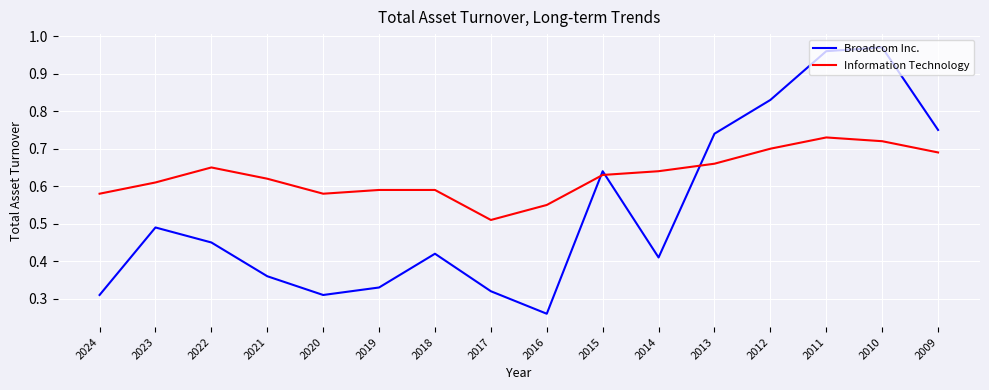

Rank the series by their average value, from lowest to highest.

Broadcom Inc., Information Technology